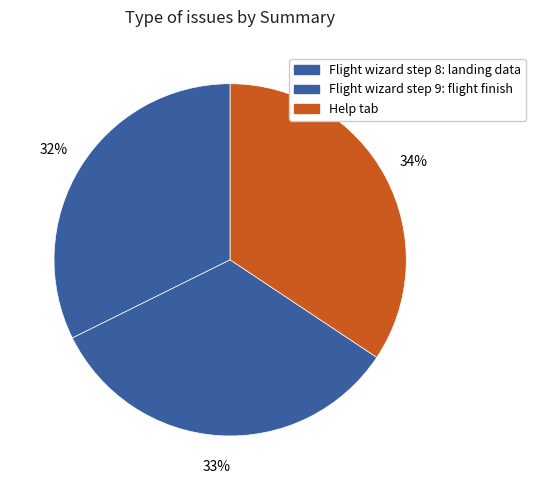

How many slices are in this pie chart?

3